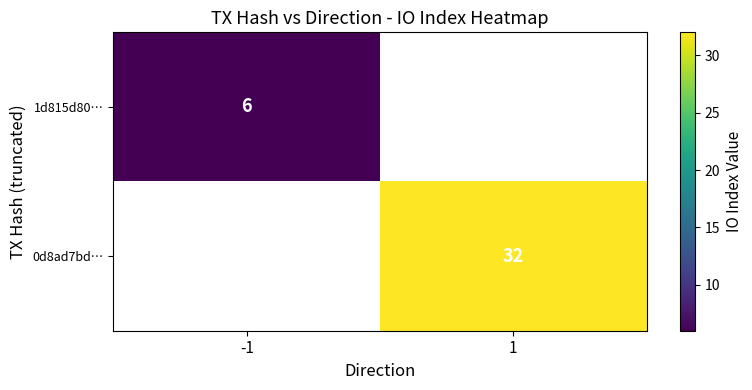

Is the value of 1d815d80… at -1 greater than the value of 0d8ad7bd… at 1?

No